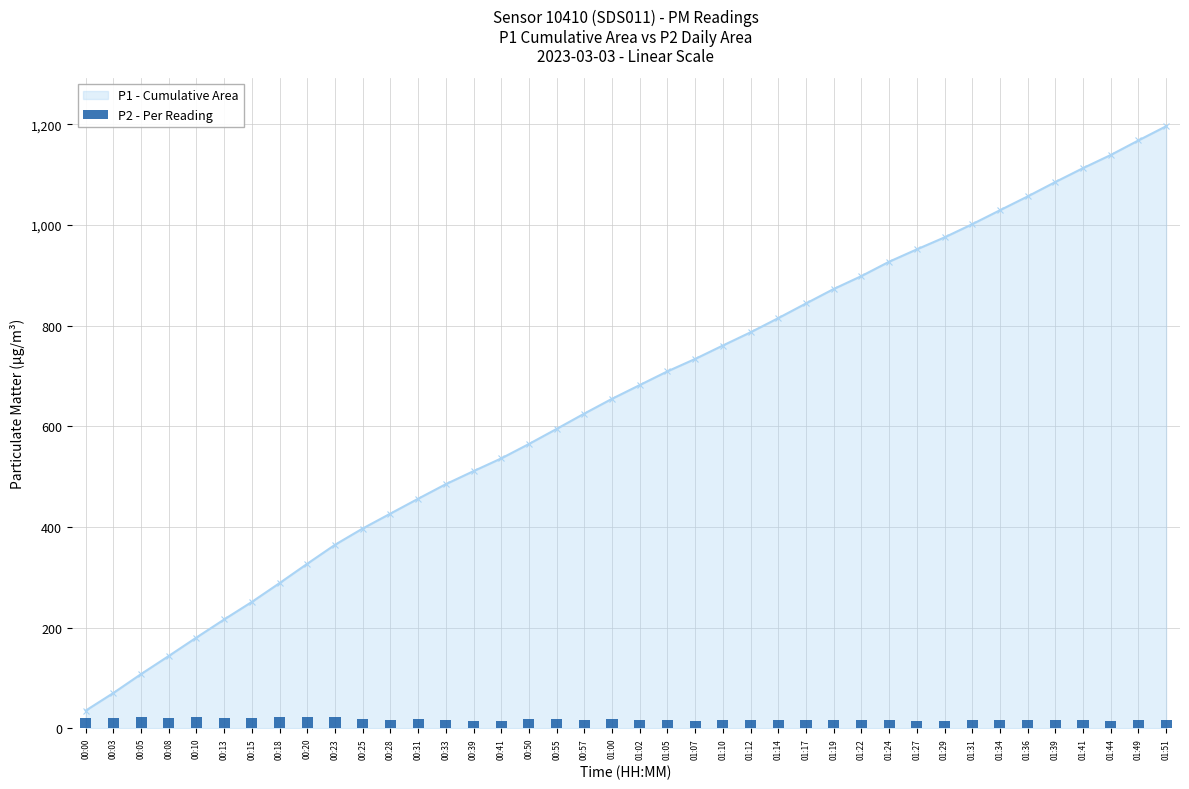

How many data points in P1 - Cumulative Area are less than 681?

20